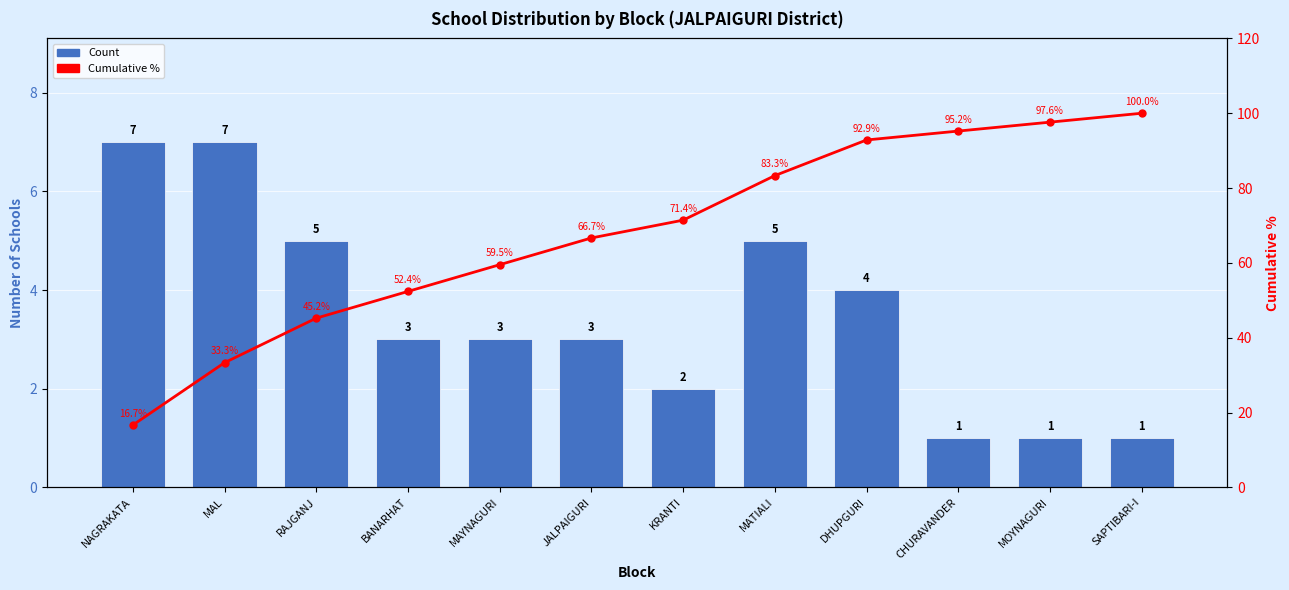

What is the sum of all Count values?

42.0